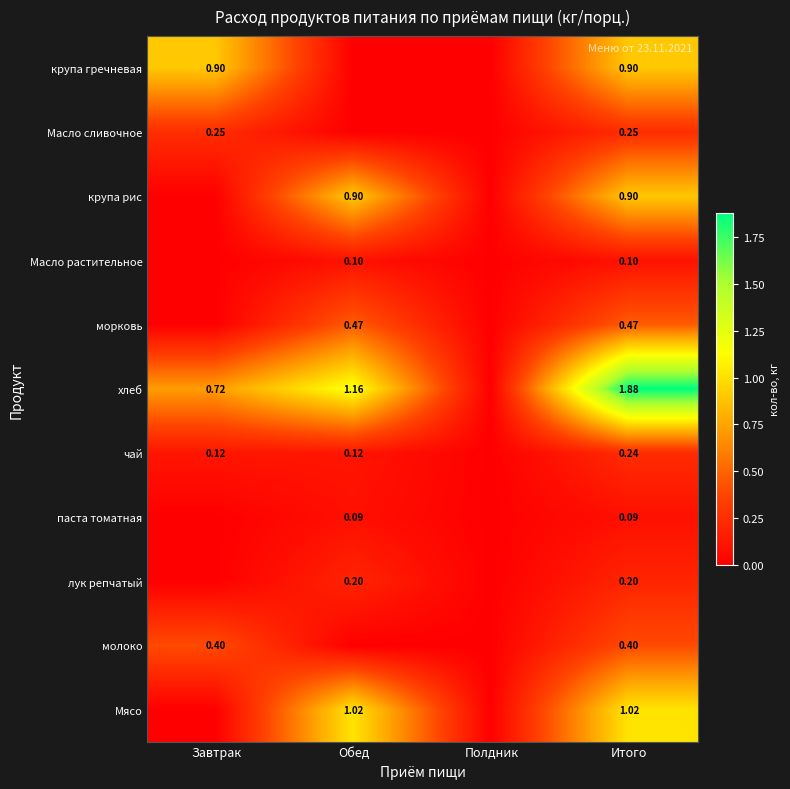

Count the number of categories in the chart.

4